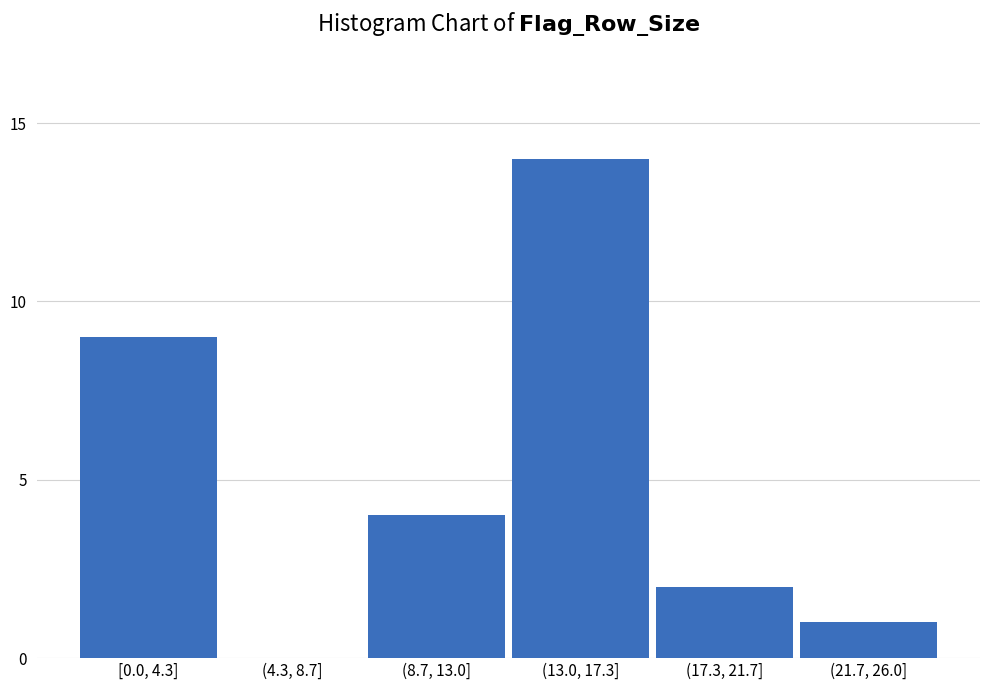

Reading left to right, list all the values displayed in this chart.

[0.0, 4.3]=9	(4.3, 8.7]=0	(8.7, 13.0]=4	(13.0, 17.3]=14	(17.3, 21.7]=2	(21.7, 26.0]=1